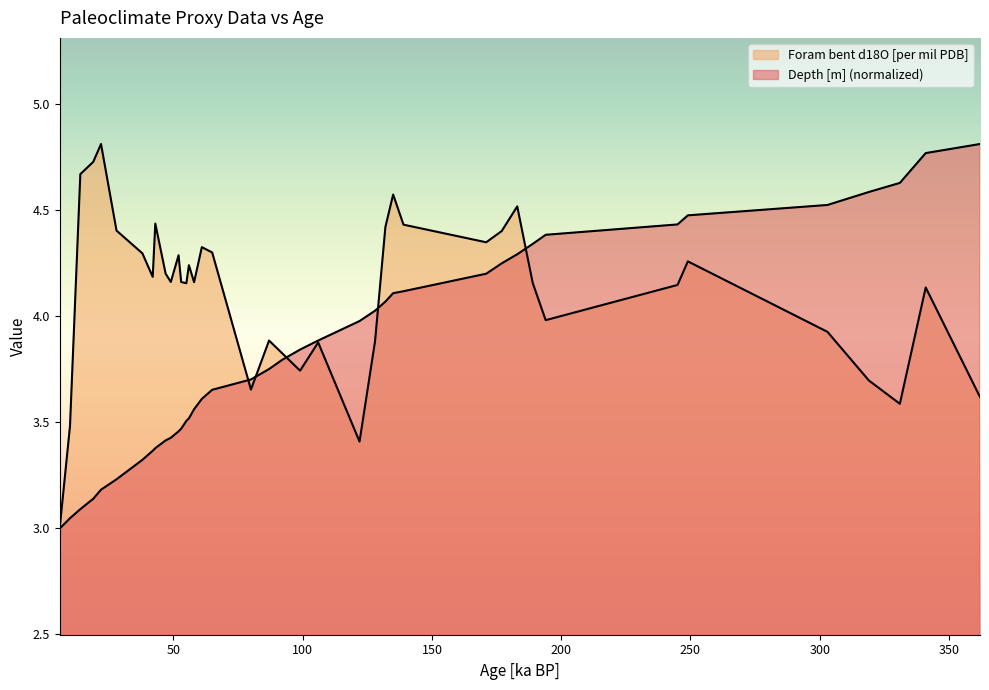

What is the difference between the highest and lowest values at 194?

0.4